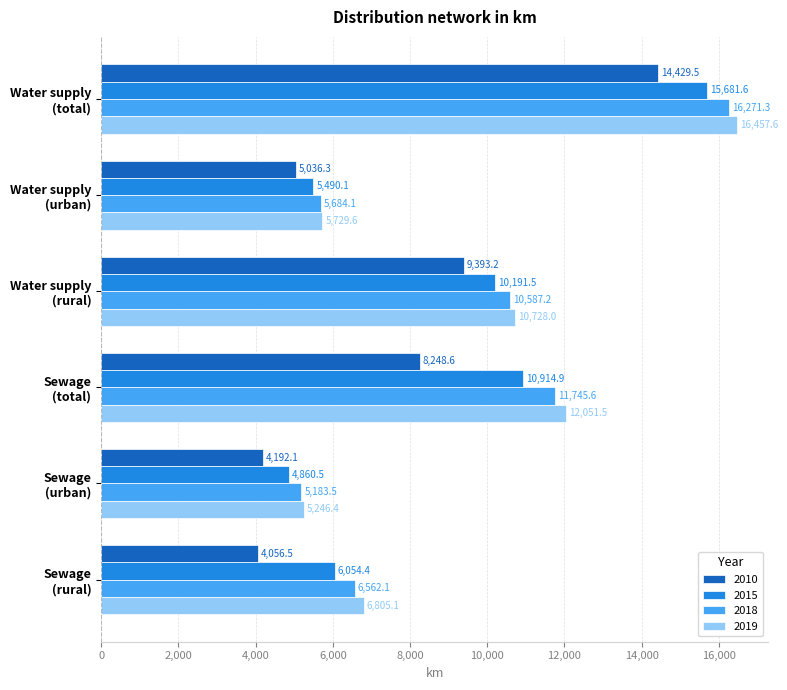

Which series has the largest total across all categories?

2019